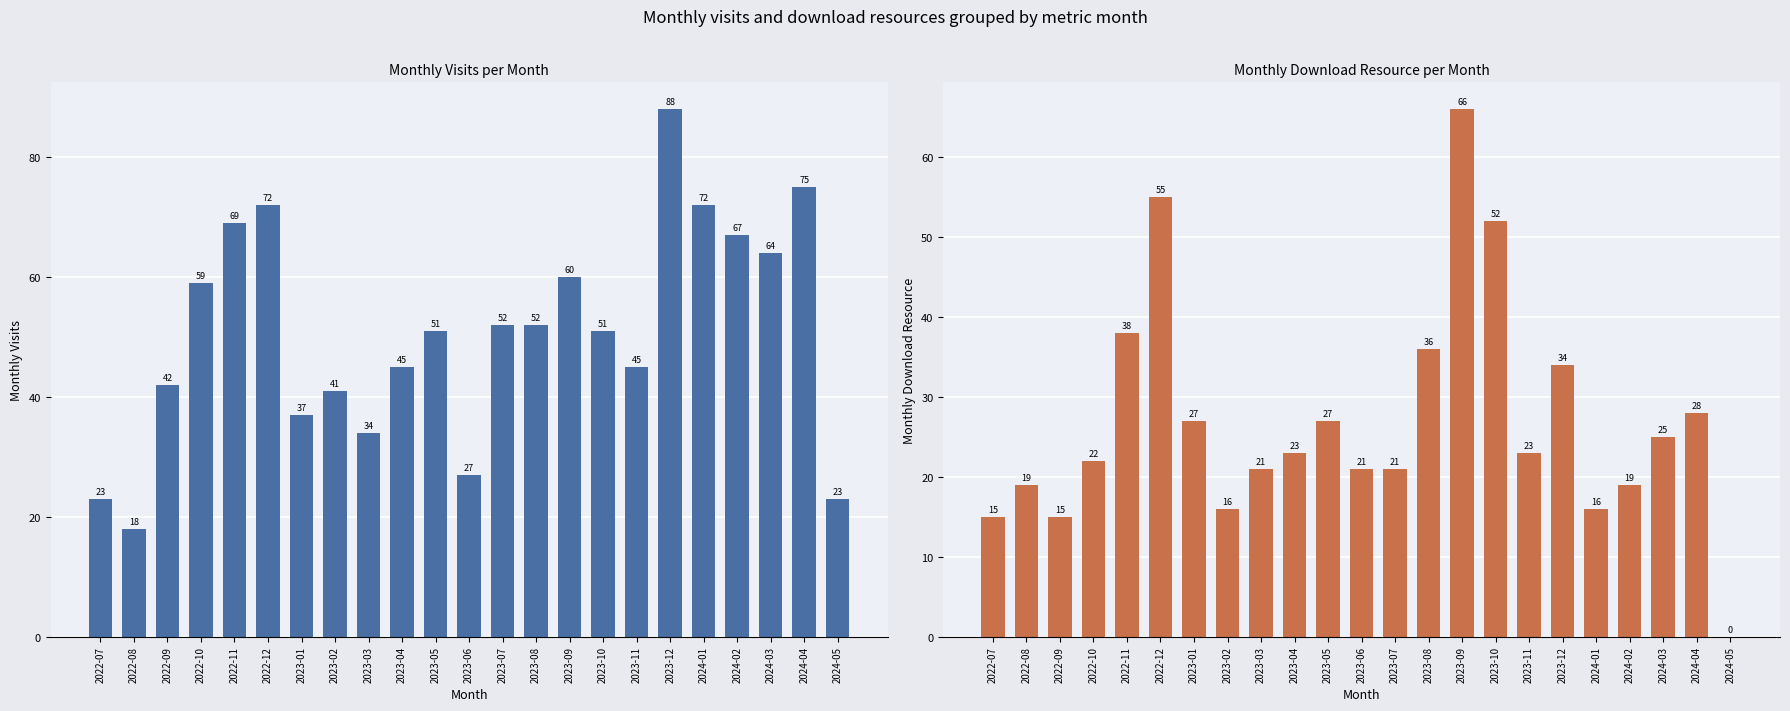

What is the difference between the monthly_download_resource values at 2023-06 and 2023-04?

2